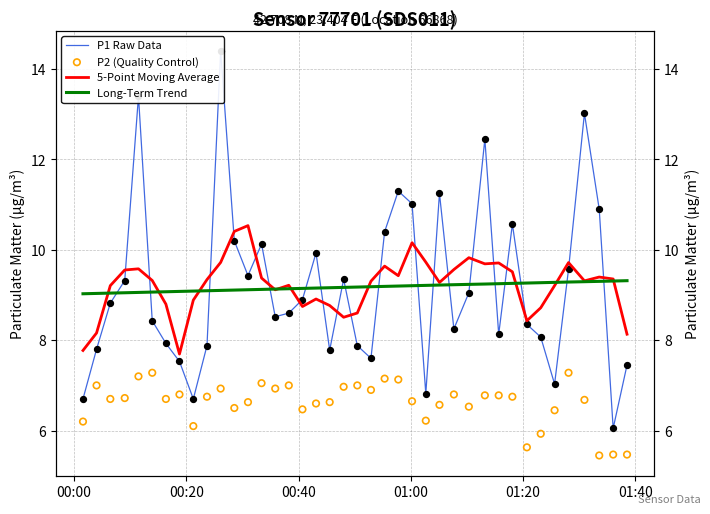

Which series reaches the maximum Y coordinate?

P1 Raw Data